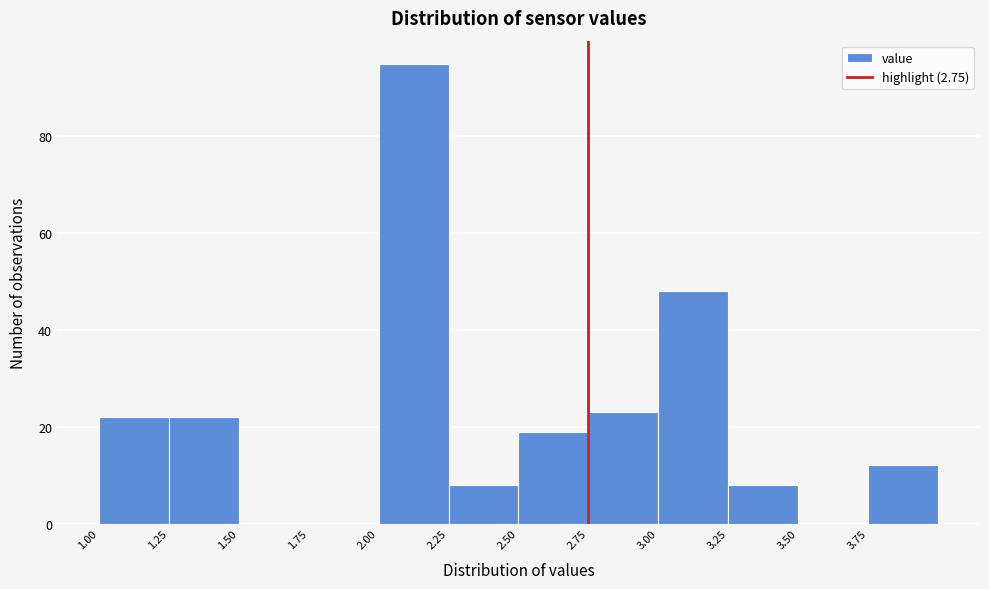

Reading left to right, transcribe this chart: for each bar, give the range it covers on the x-axis and its height. The values are not printed on the chart, so give them approximately, as read against the axis.

1.00 to 1.25: 22
1.25 to 1.50: 22
1.50 to 1.75: 0
1.75 to 2.00: 0
2.00 to 2.25: 96
2.25 to 2.50: 8
2.50 to 2.75: 20
2.75 to 3.00: 24
3.00 to 3.25: 48
3.25 to 3.50: 8
3.50 to 3.75: 0
3.75 to 4.00: 12